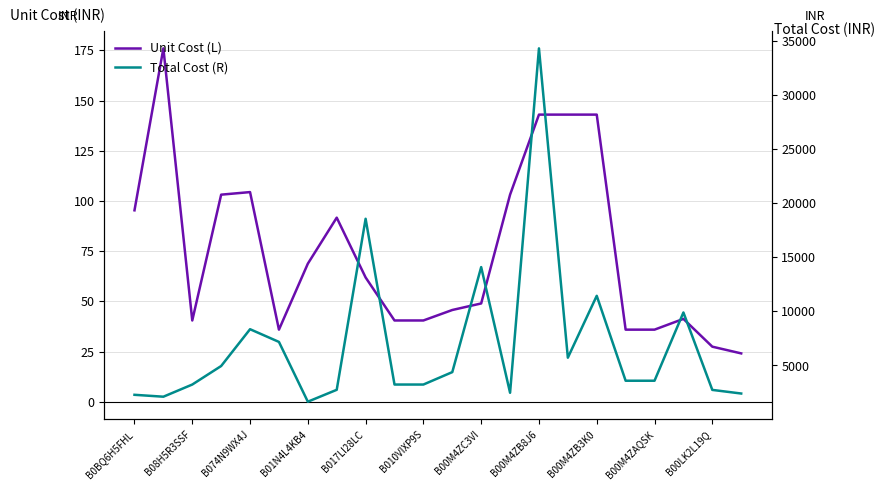

Which series has the widest spread of values?

Total Cost (R)